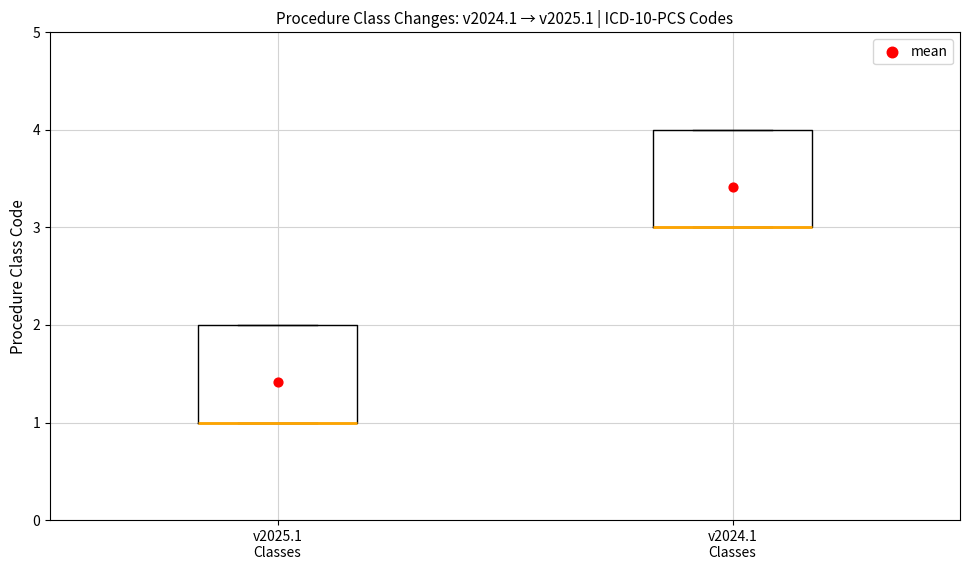

Reading left to right, transcribe this box plot: for each box, give where its median line is, the range the box spans, and where its two whiskers end, as read against the y-axis. The values are not printed on the chart, so give them approximately, as read against the axis.

v2025.1 Classes: median 1 (drawn on the box's lower edge), box 1 to 2, whiskers 1 to 2
v2024.1 Classes: median 3 (drawn on the box's lower edge), box 3 to 4, whiskers 3 to 4